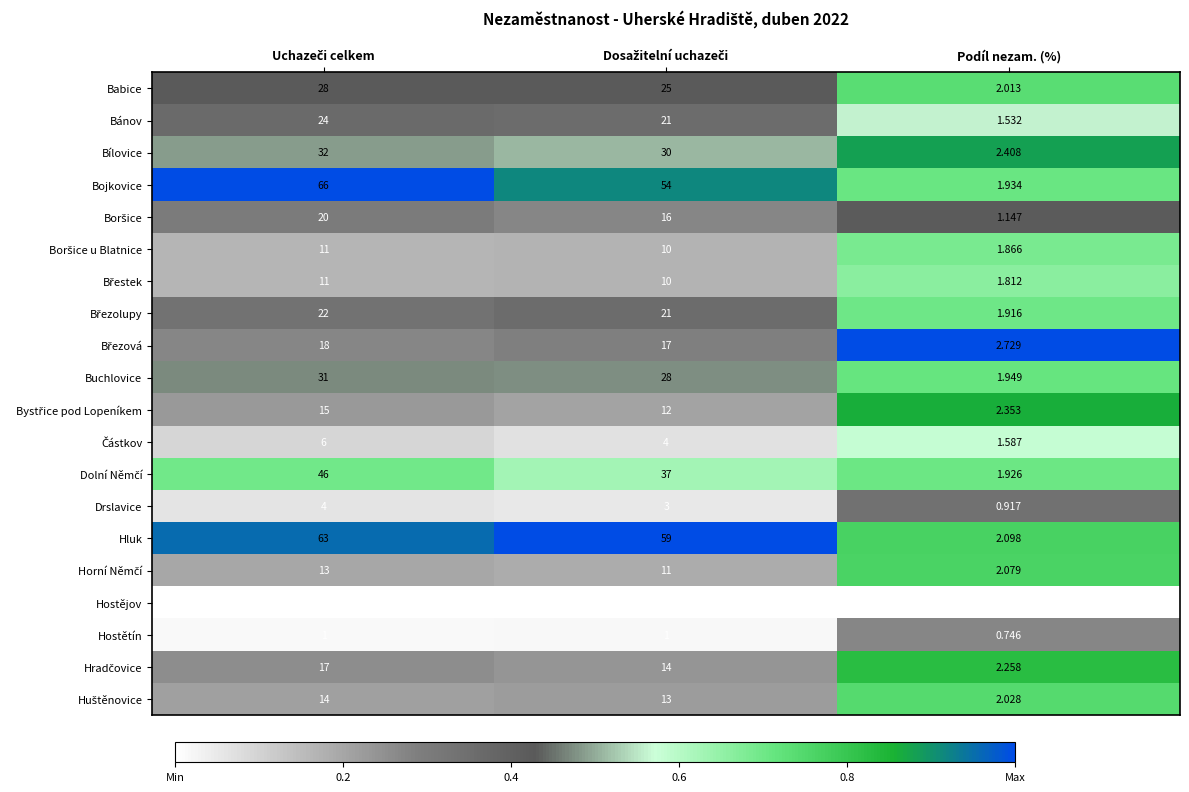

Which series has the largest range (max minus min)?

Bojkovice